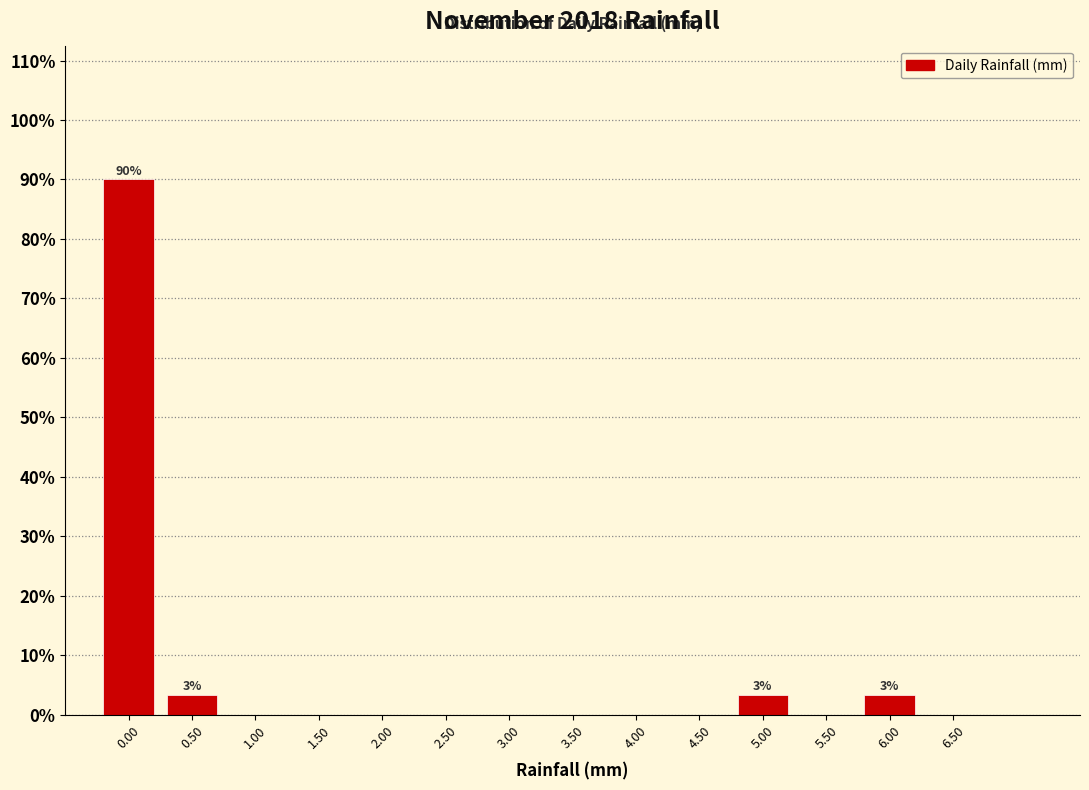

Which range on the x-axis has the tallest bar?

-0.25 to 0.25